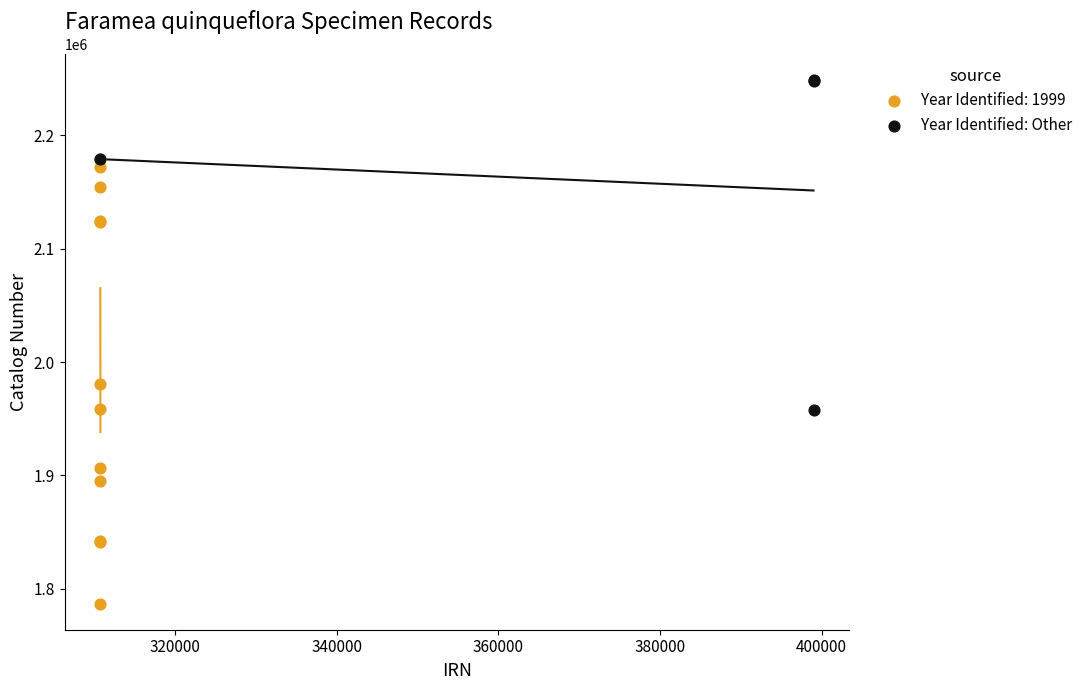

Which series has the largest Y range (max minus min)?

Year Identified: 1999